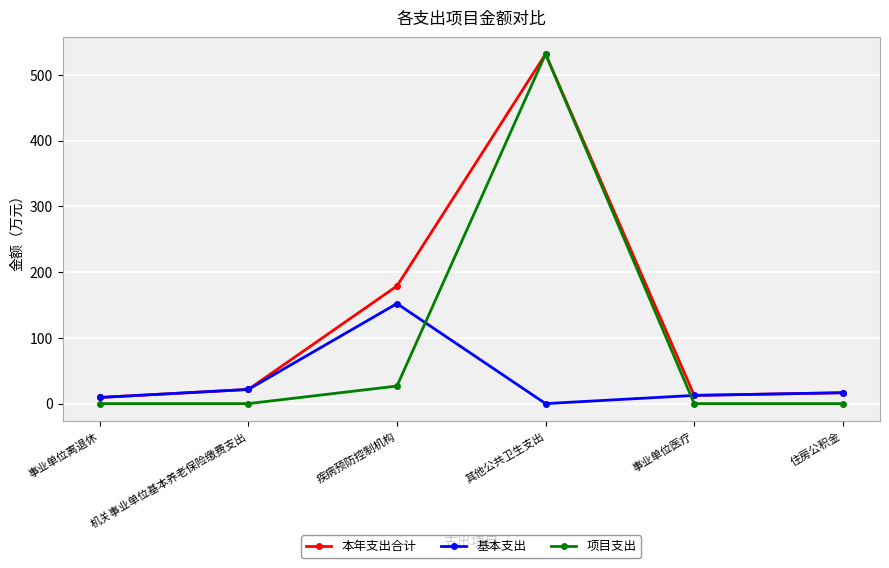

Rank the series by their average value, from lowest to highest.

基本支出, 项目支出, 本年支出合计